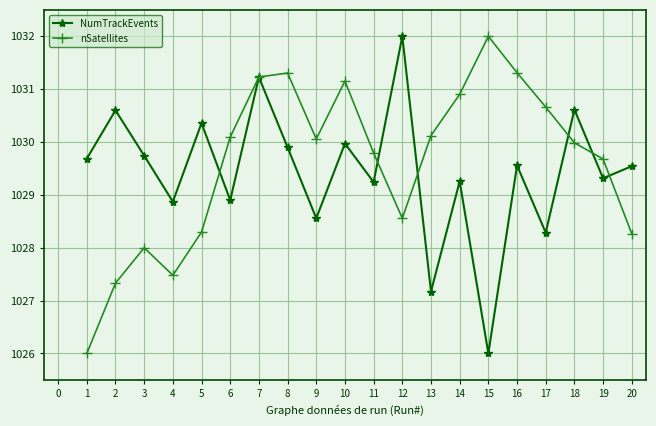

Which series has the largest total across all categories?

nSatellites